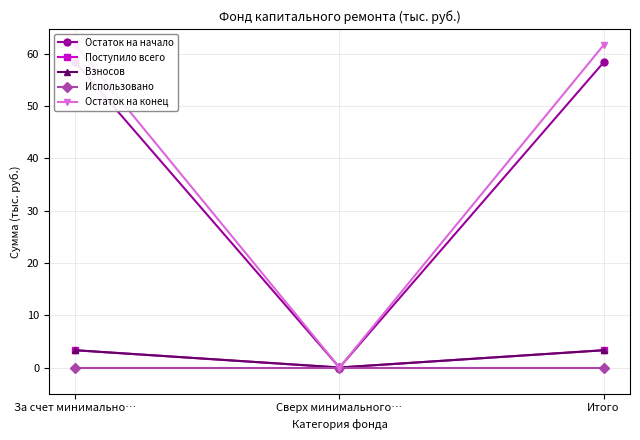

How many data points in Остаток на конец are less than 61?

1